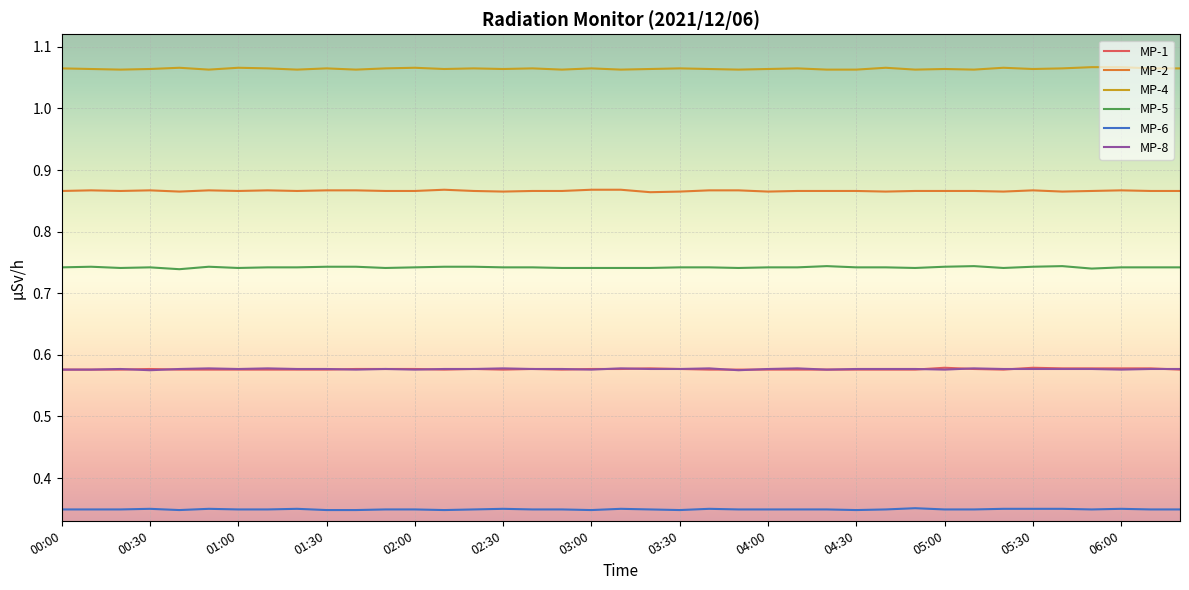

Which series has the largest total across all categories?

MP-4